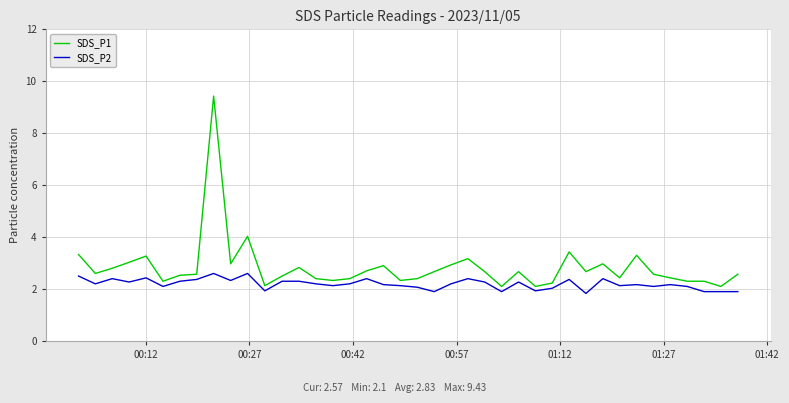

Which series has the largest range (max minus min)?

SDS_P1